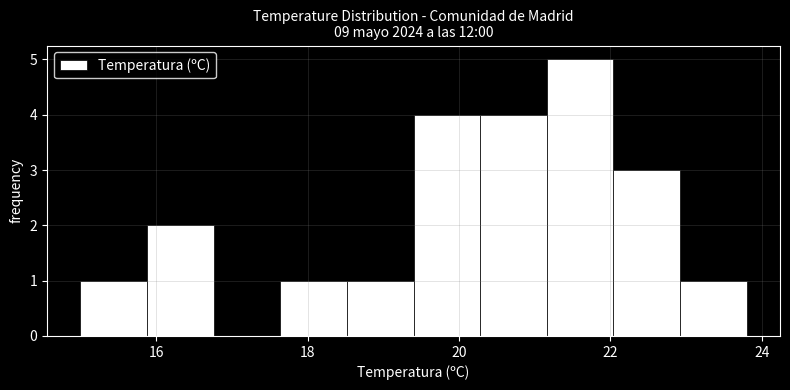

How tall is the bar that spans 21.16 to 22.04 on the x-axis? Neither the bar edges nor the heights are printed on the chart, so give them approximately, as read against the axes.

5